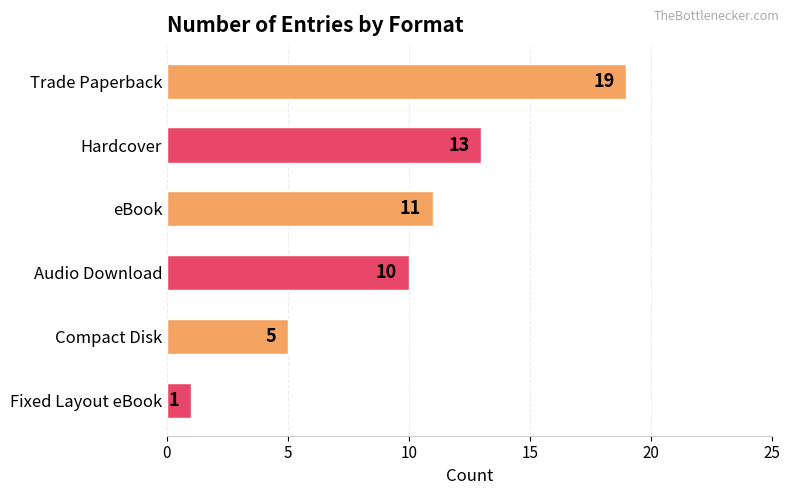

What is the difference between the maximum and minimum values?

18